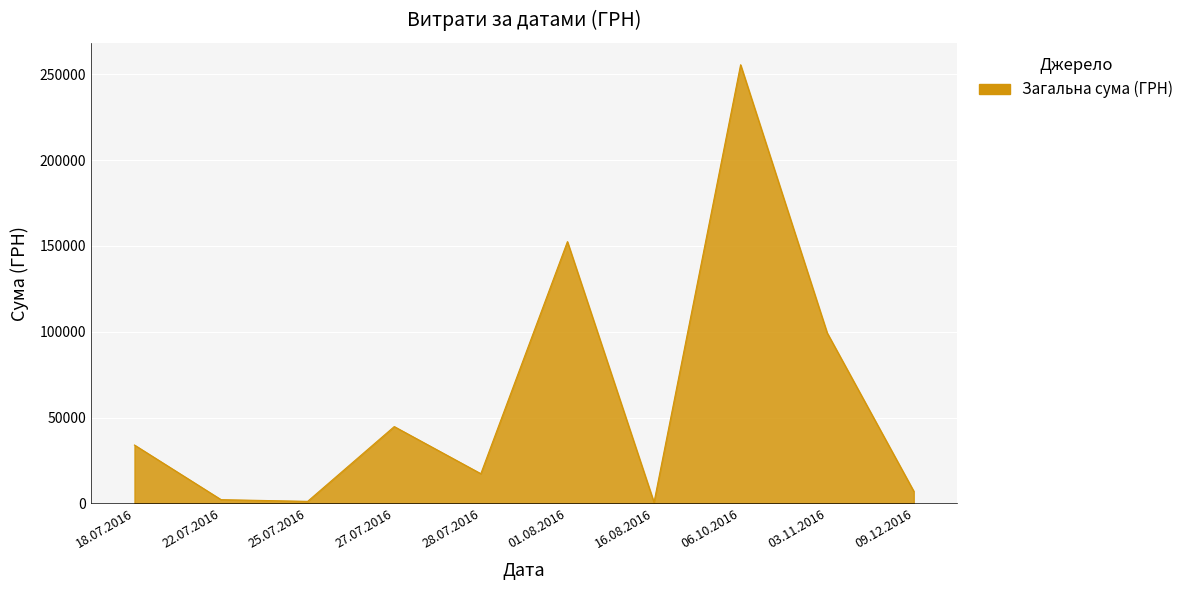

Is it true that the value at 27.07.2016 is 43.1?

False